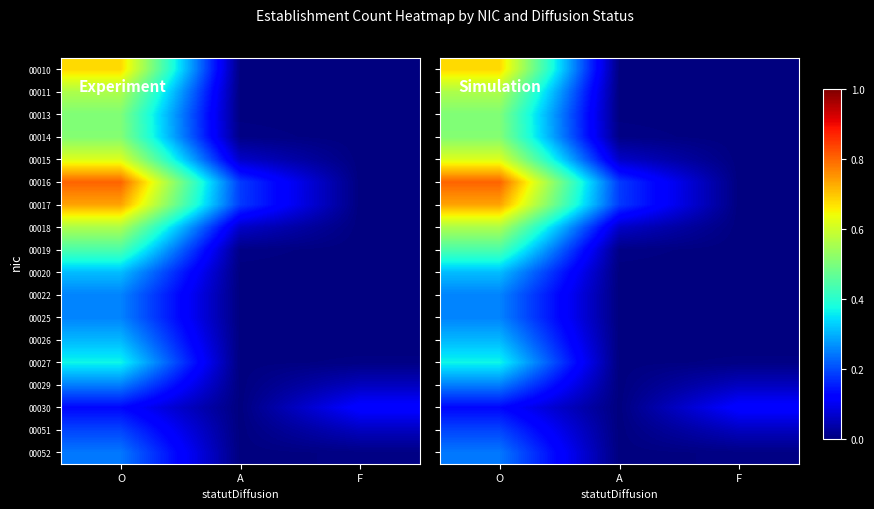

What is the difference between the 00022 values at A and O?

0.3